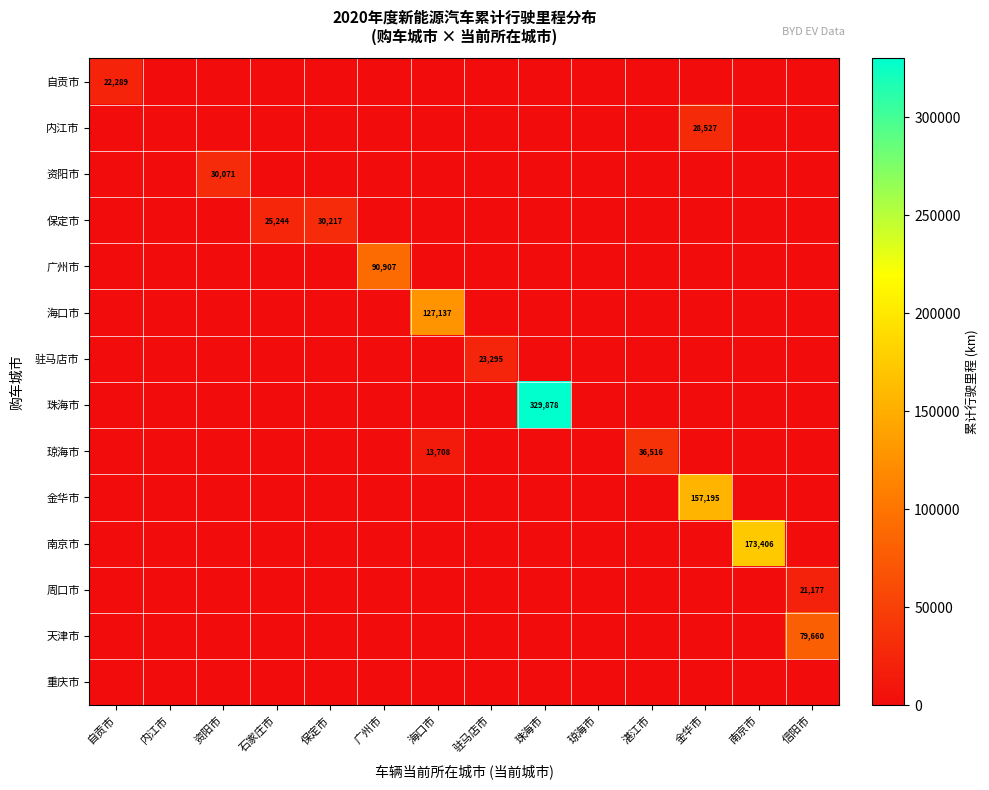

The value of 琼海市 at 海口市 is 19052. True or false?

False